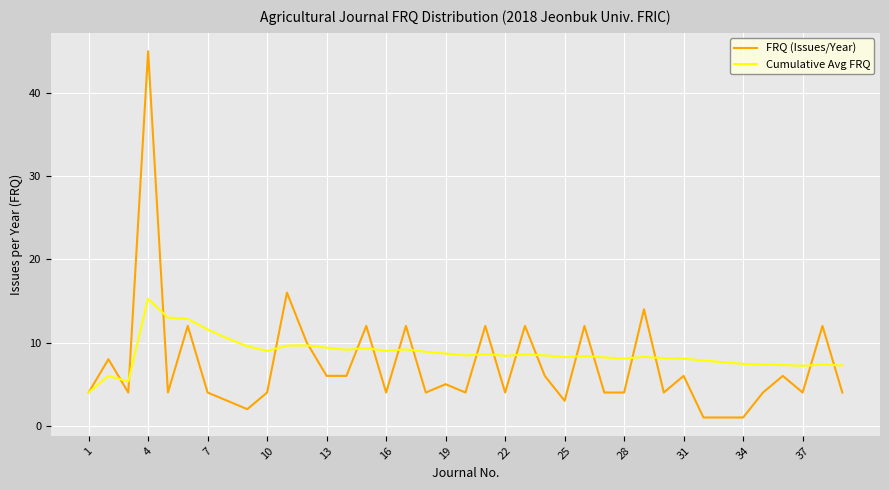

What is the minimum value for Cumulative Avg FRQ?

4.0